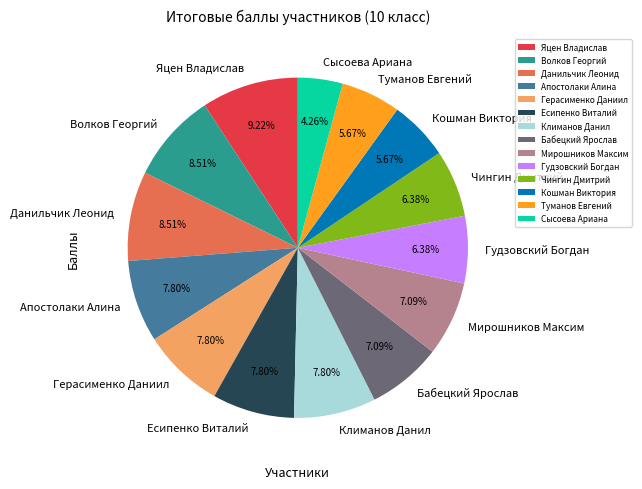

Which slice is the smallest?

Сысоева Ариана